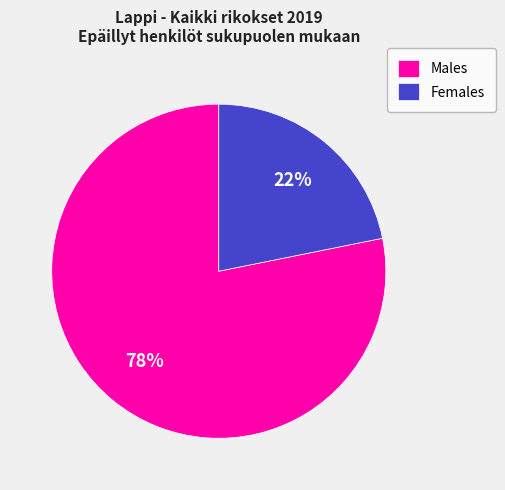

How many slices are in this pie chart?

2